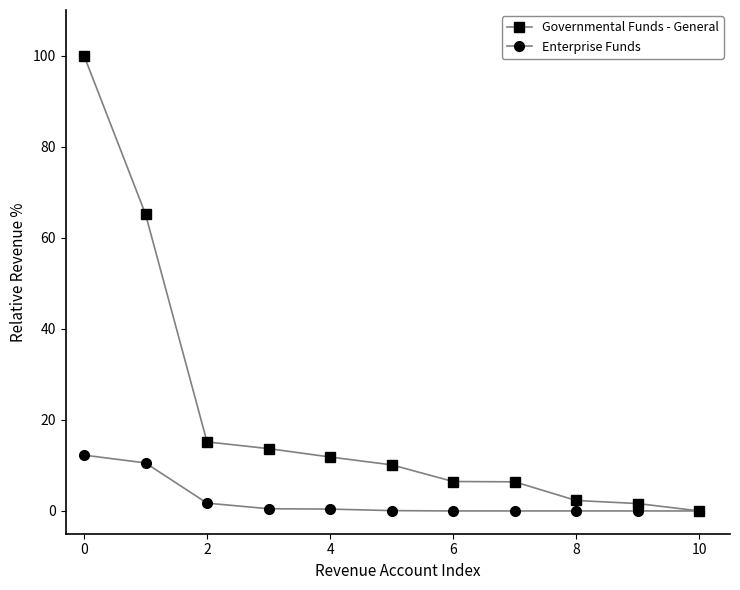

Which series has the largest total across all categories?

Governmental Funds - General